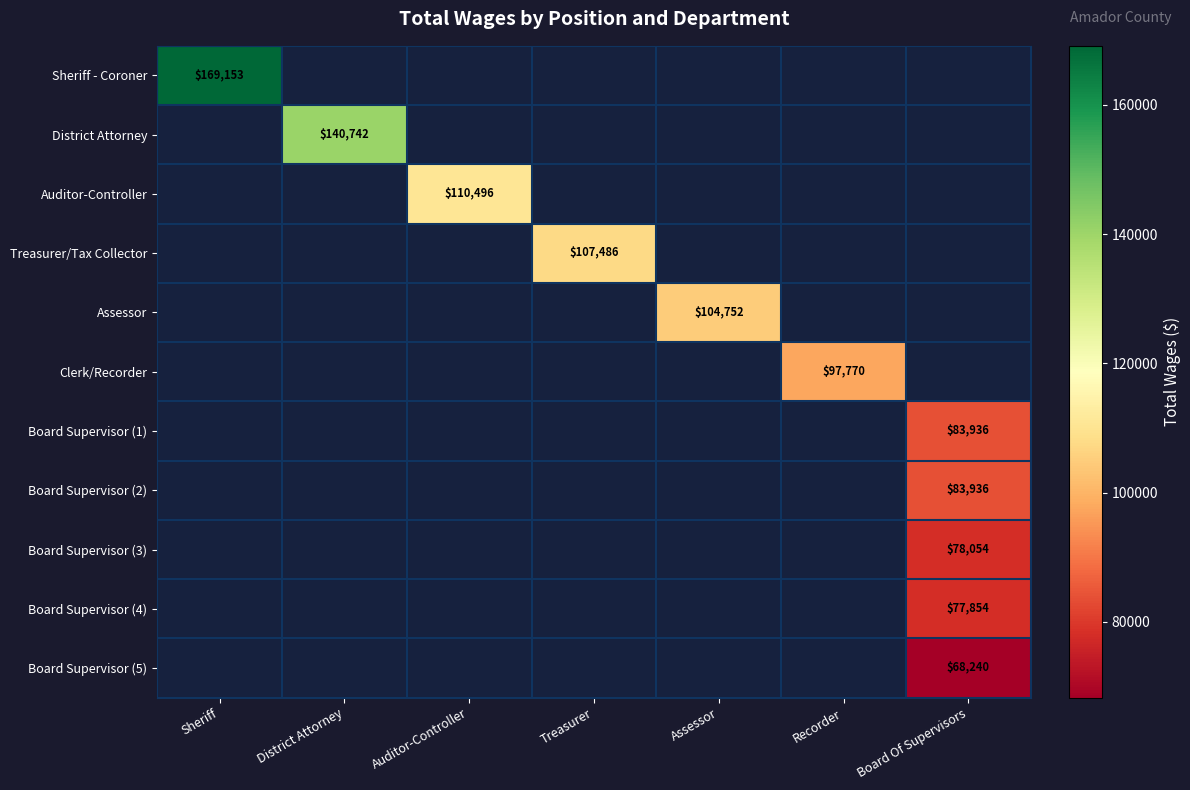

The value of Board Supervisor (2) at Board Of Supervisors is 28124. True or false?

False